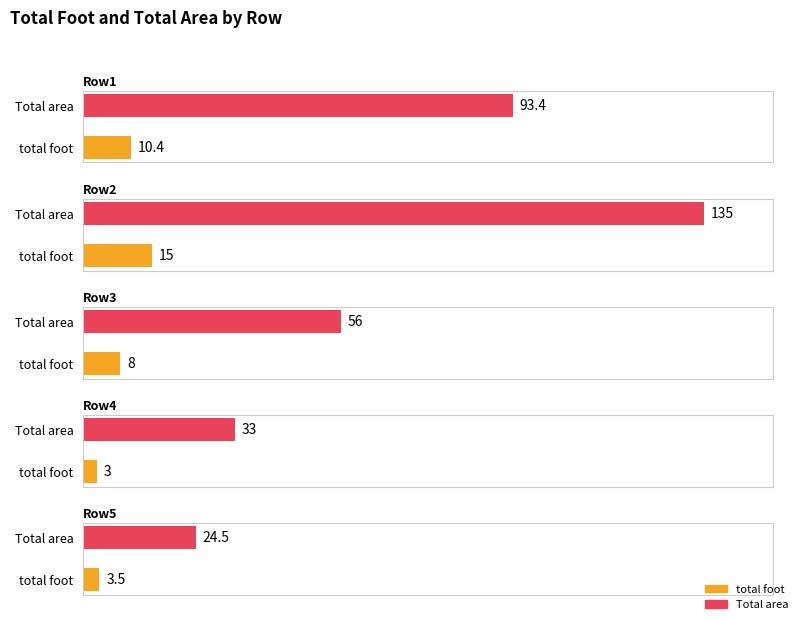

Reading right to left, list all the values displayed in this chart.

total foot: 6=3.5	0=3.0	0=8.0	0=15.0	4.5=10.4
Total area: 6=24.5	0=33.0	0=56.0	0=135.0	4.5=93.4